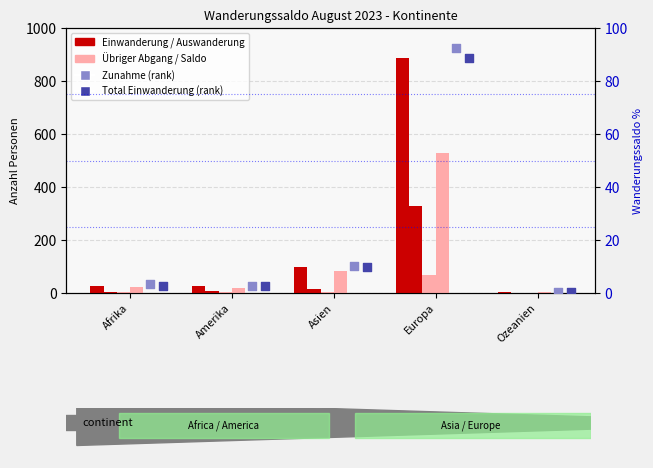

Which series has the widest spread of Y values?

Einwanderung (Zuzug)